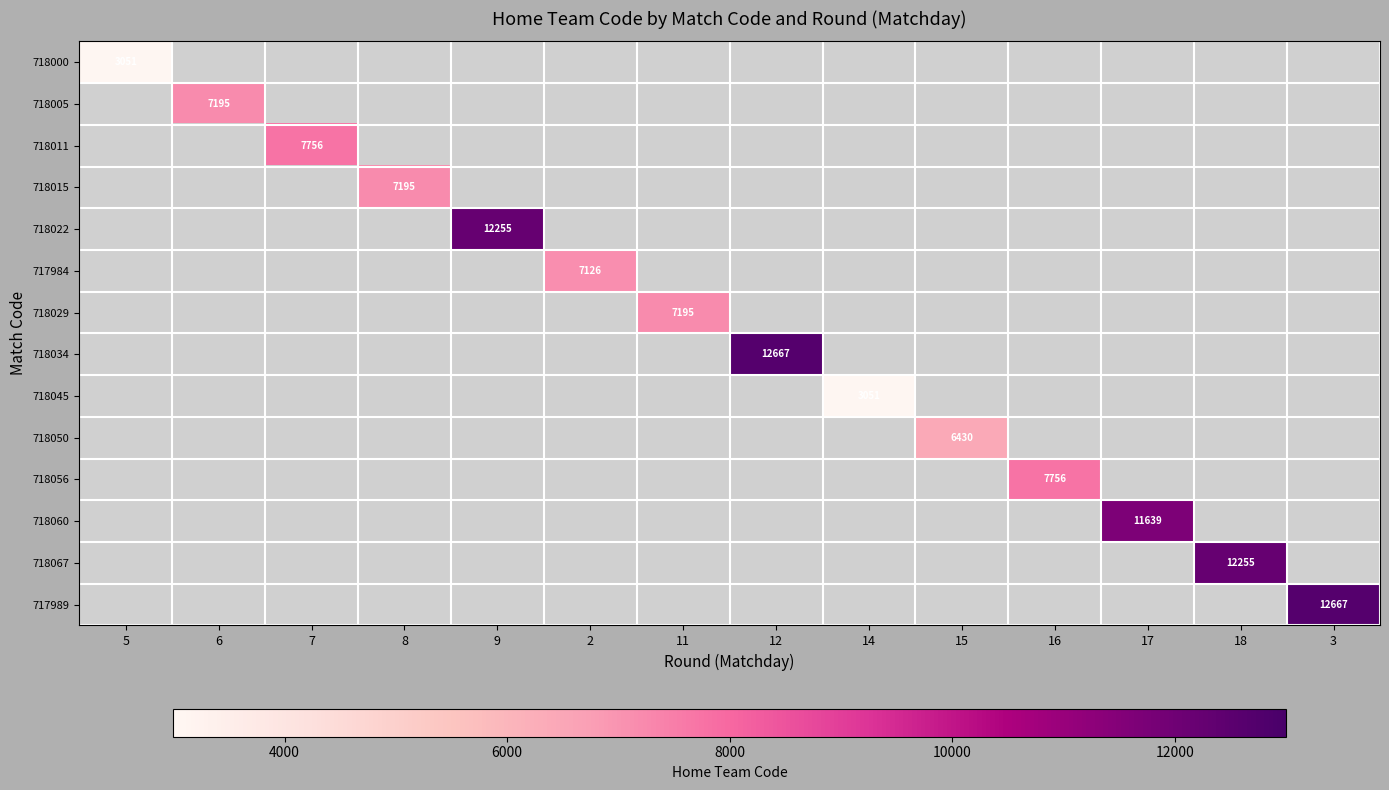

How many data points does each series have?

14